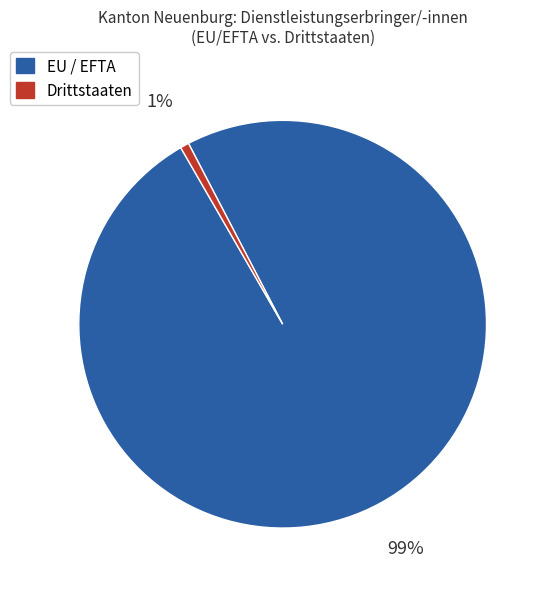

To the nearest percent, what is the average slice percentage?

50%